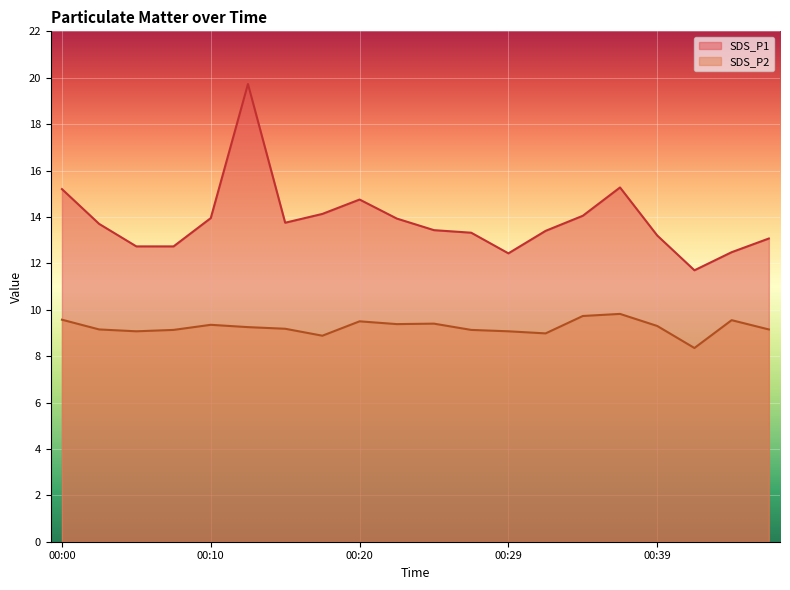

At which category does SDS_P2 reach its first local peak?

00:10